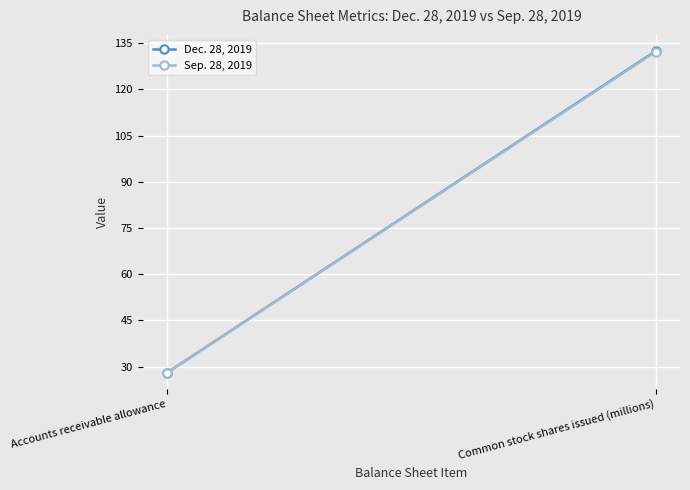

What is the label of the 1st point from the right?

Common stock shares issued (millions)